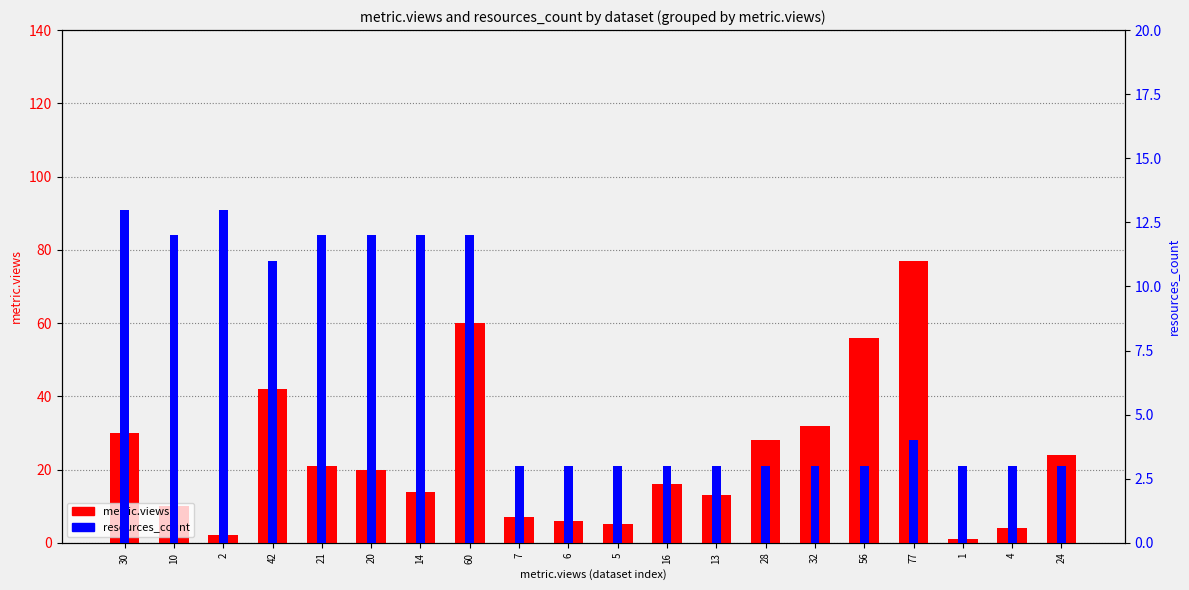

What is the difference between the maximum and minimum values in the resources_count series?

10